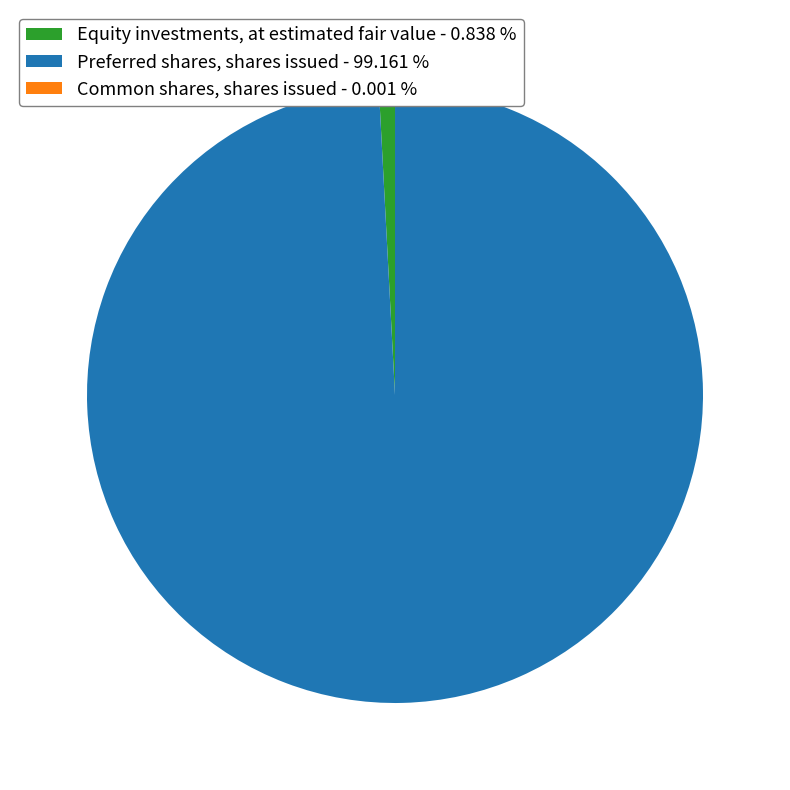

Is there a majority slice in this chart?

Yes